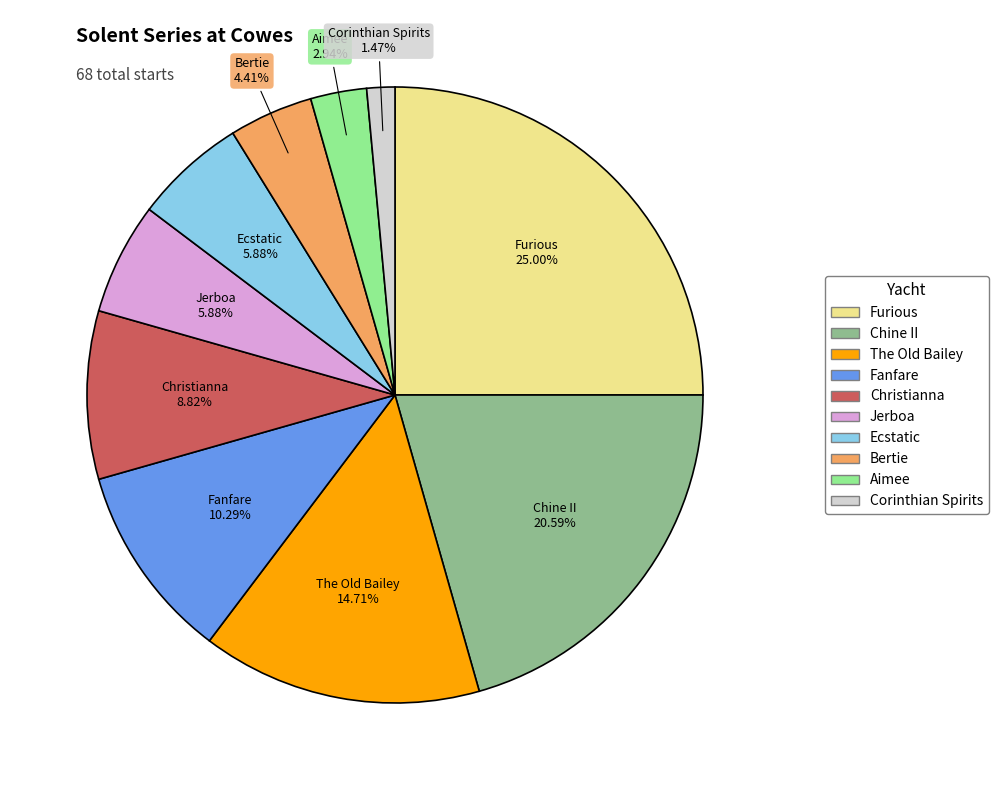

To the nearest percent, what is the average slice percentage?

10%